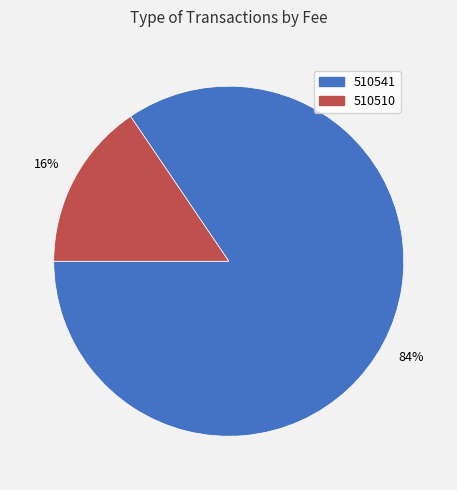

Combined, do 510510 and 510541 account for over 50%?

Yes